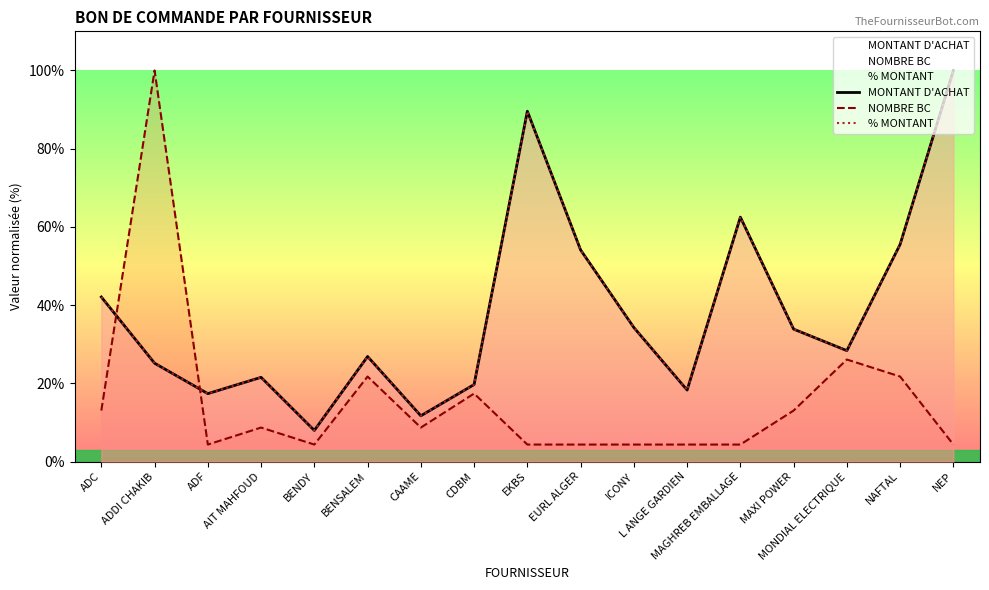

What is the lowest value of the NOMBRE BC series?

4.3